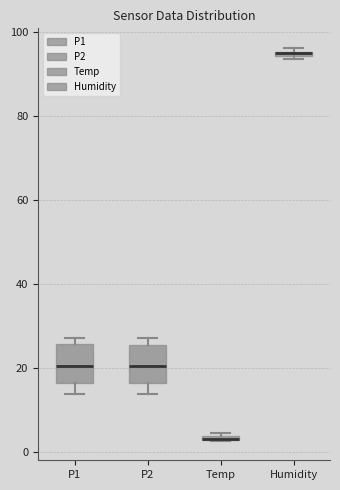

Where is the upper edge of the box for P1 on the y-axis? The values are not printed on the chart, so give them approximately, as read against the axis.

26